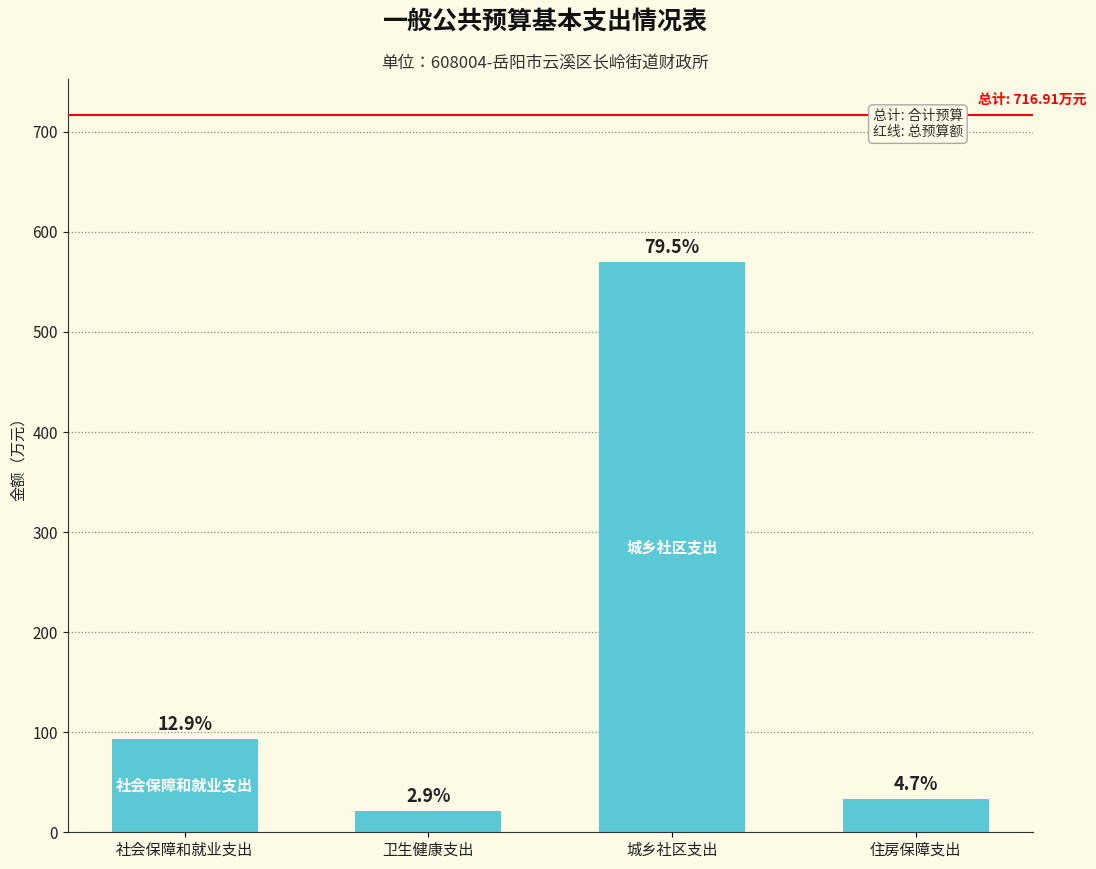

Are the bars horizontal?

No